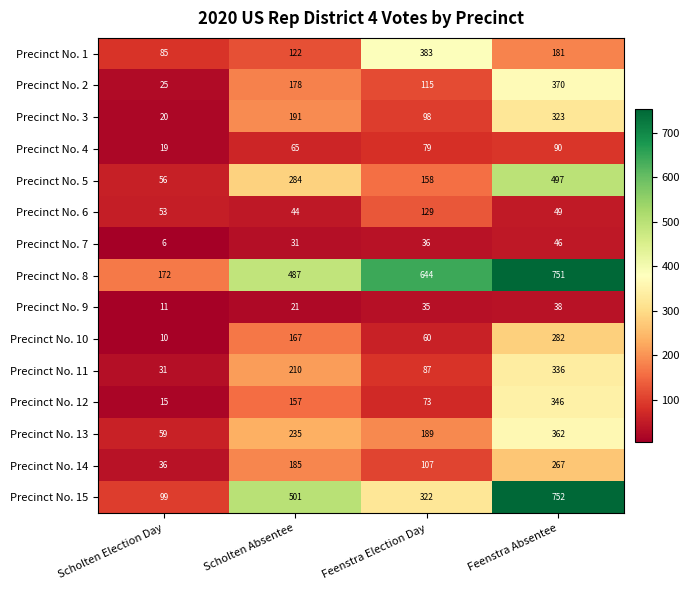

Rank the series by their maximum value, from lowest to highest.

Precinct No. 9, Precinct No. 7, Precinct No. 4, Precinct No. 6, Precinct No. 14, Precinct No. 10, Precinct No. 3, Precinct No. 11, Precinct No. 12, Precinct No. 13, Precinct No. 2, Precinct No. 1, Precinct No. 5, Precinct No. 8, Precinct No. 15